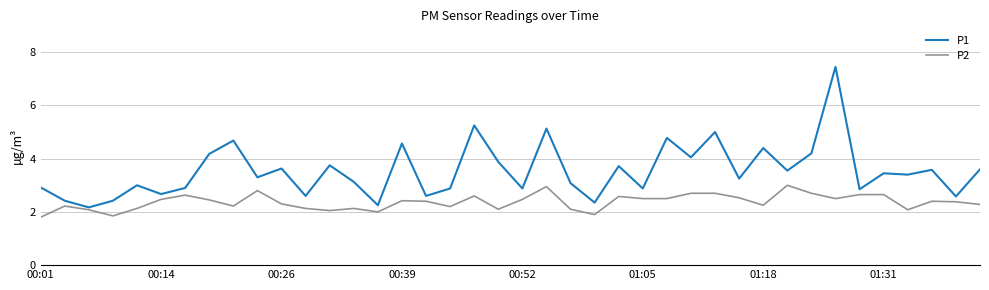

Which series has the largest range (max minus min)?

P1